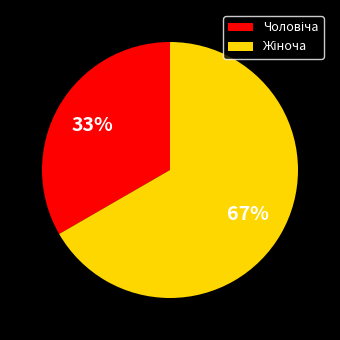

Is there any slice that represents more than half of the pie?

Yes